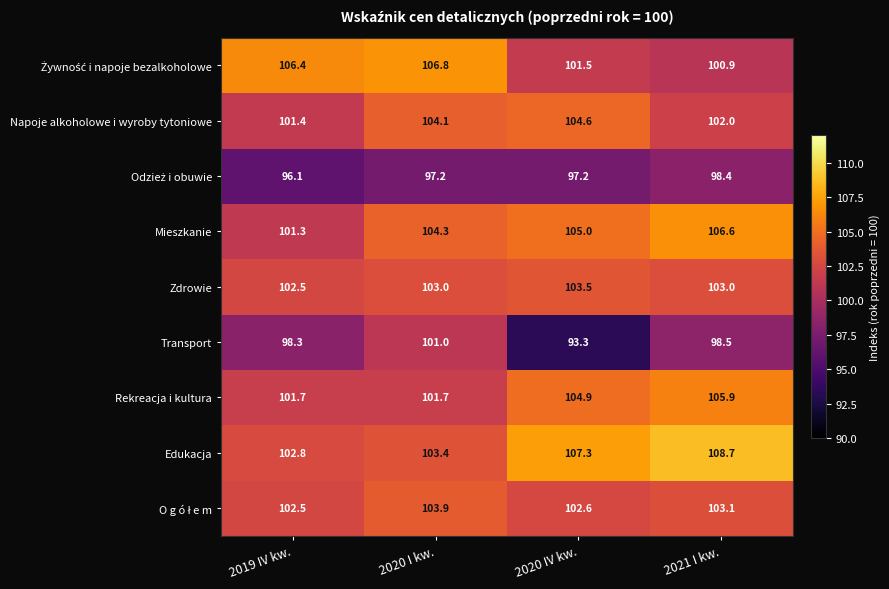

Between 2019 IV kw. and 2020 IV kw., which series saw the biggest shift?

Transport